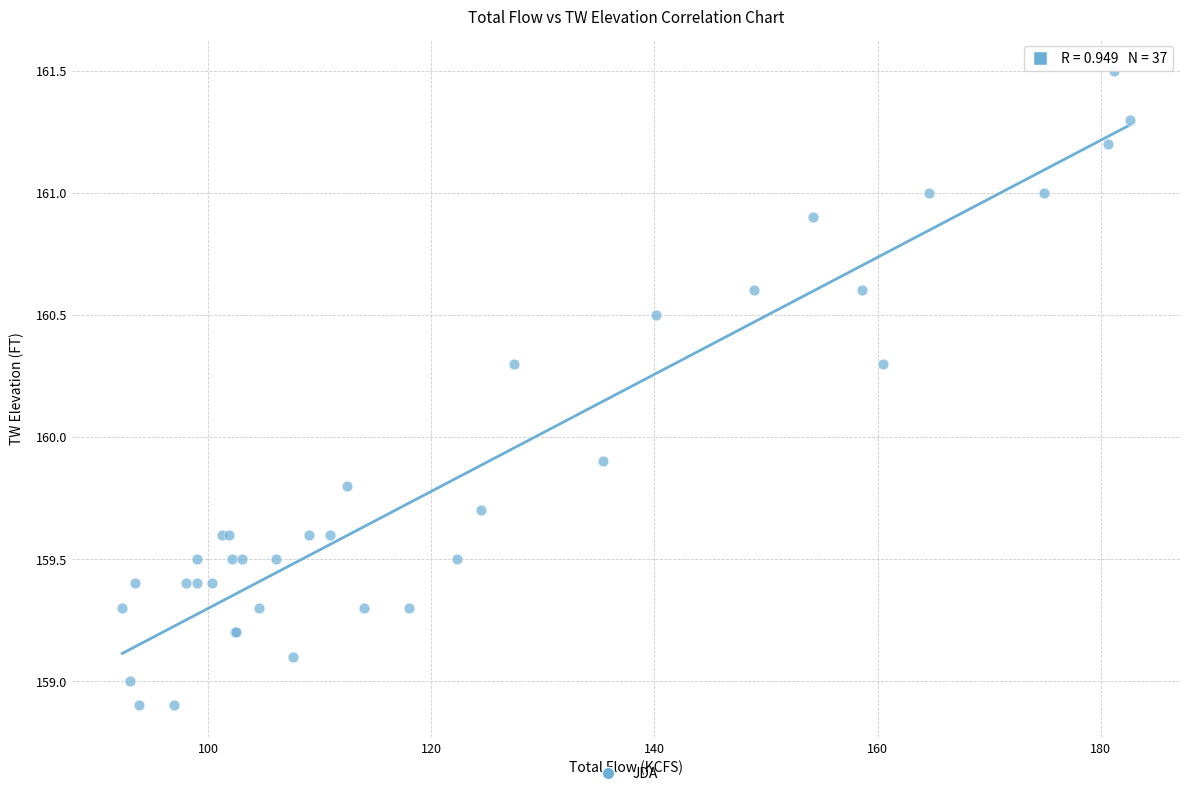

What Y value in the scatter plot is closest to 160?

159.9